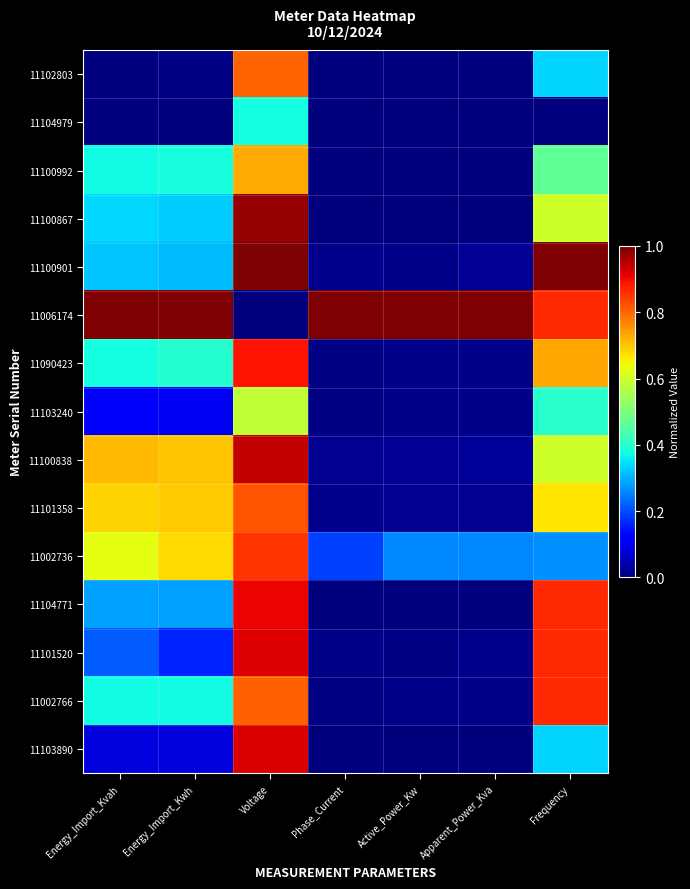

At how many categories does at least one series exceed 0?

7